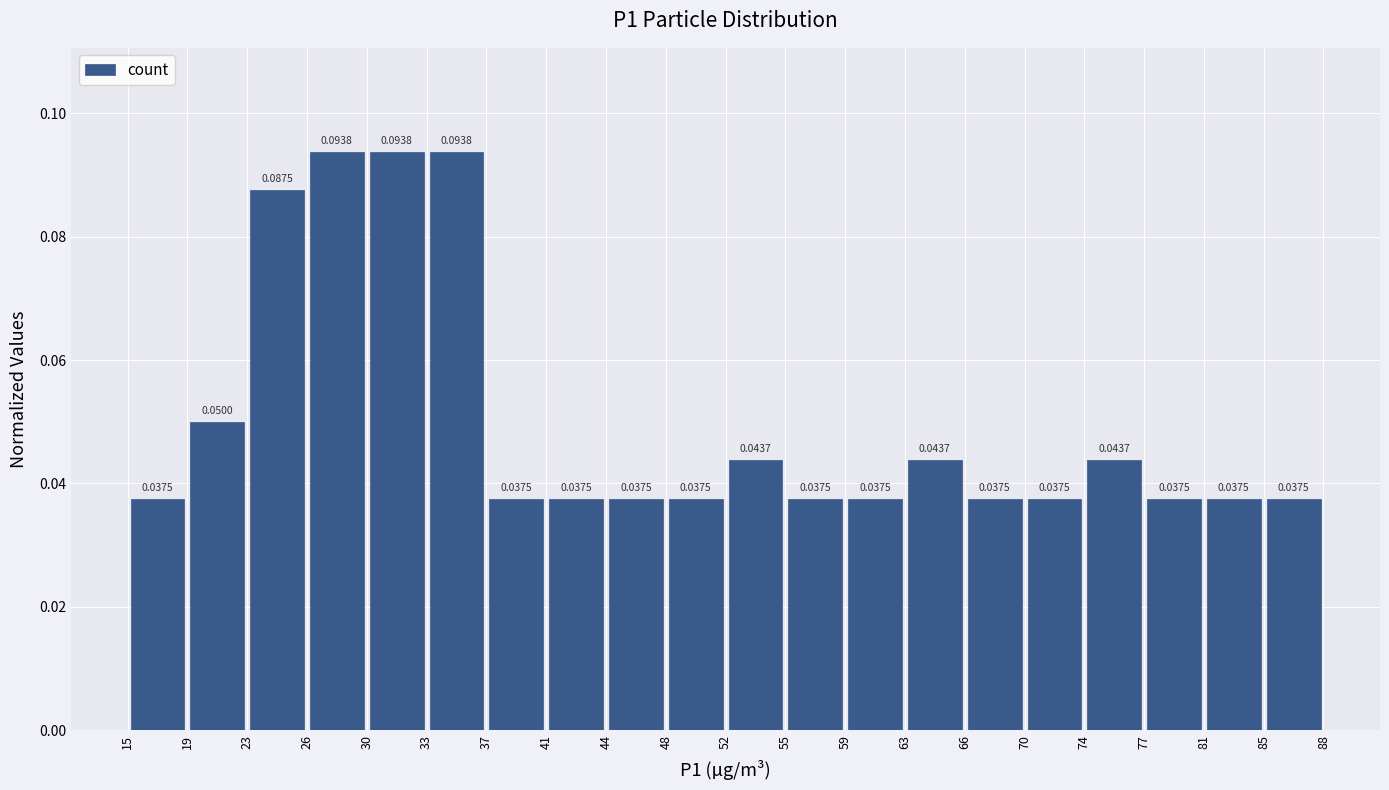

Reading left to right, transcribe this chart: for each bar, give the range it covers on the x-axis and its height.

15 to 19: 0.0375
19 to 23: 0.0500
23 to 26: 0.0875
26 to 30: 0.0938
30 to 33: 0.0938
33 to 37: 0.0938
37 to 41: 0.0375
41 to 44: 0.0375
44 to 48: 0.0375
48 to 52: 0.0375
52 to 55: 0.0437
55 to 59: 0.0375
59 to 63: 0.0375
63 to 66: 0.0437
66 to 70: 0.0375
70 to 74: 0.0375
74 to 77: 0.0437
77 to 81: 0.0375
81 to 85: 0.0375
85 to 88: 0.0375